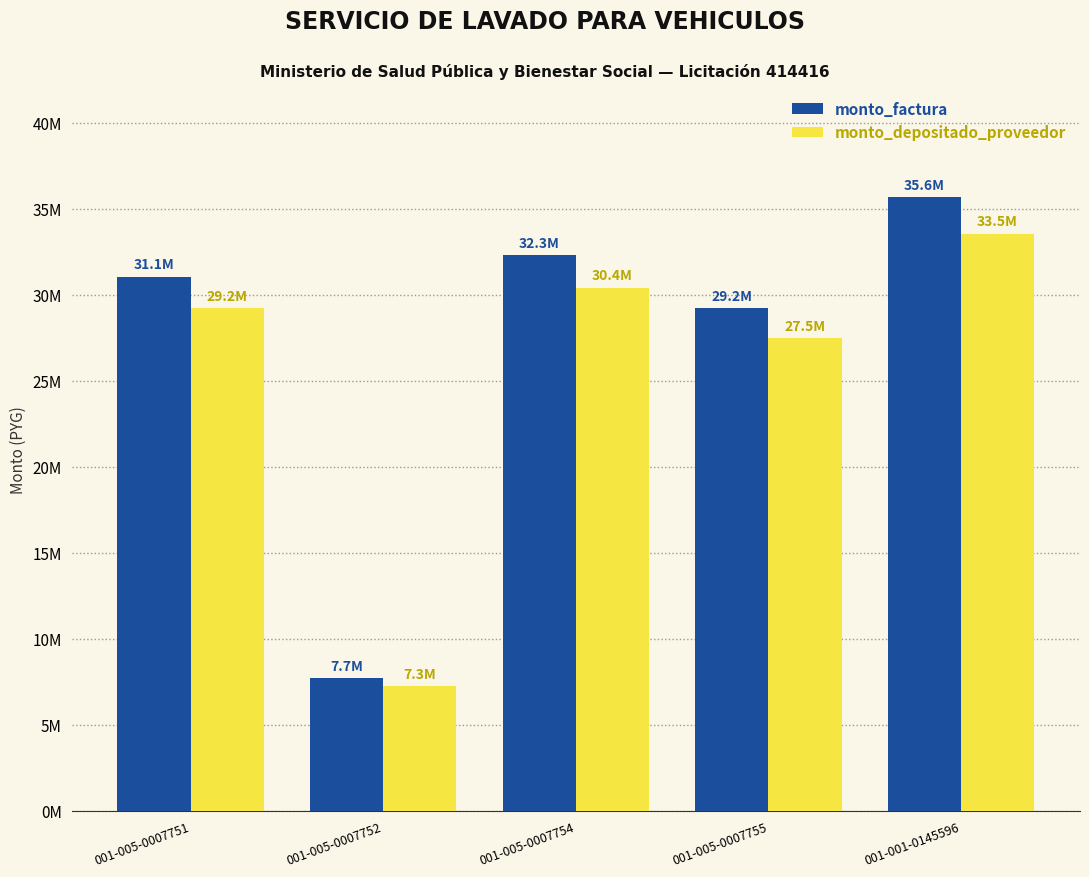

Are the bars grouped side by side (vs. stacked)?

Yes